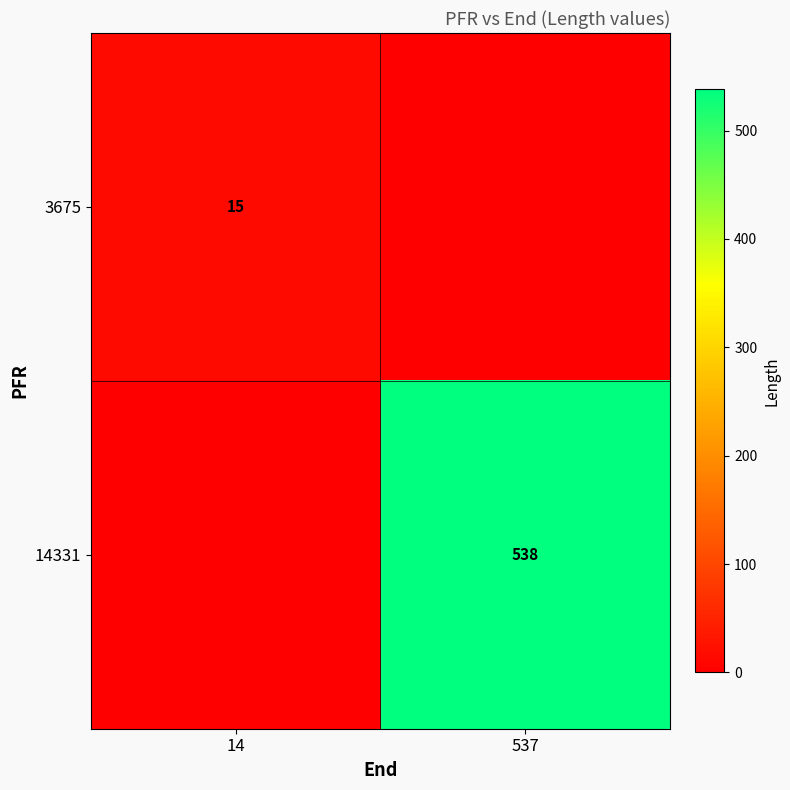

Is the value of 14331 at 537 greater than the value of 3675 at 14?

Yes